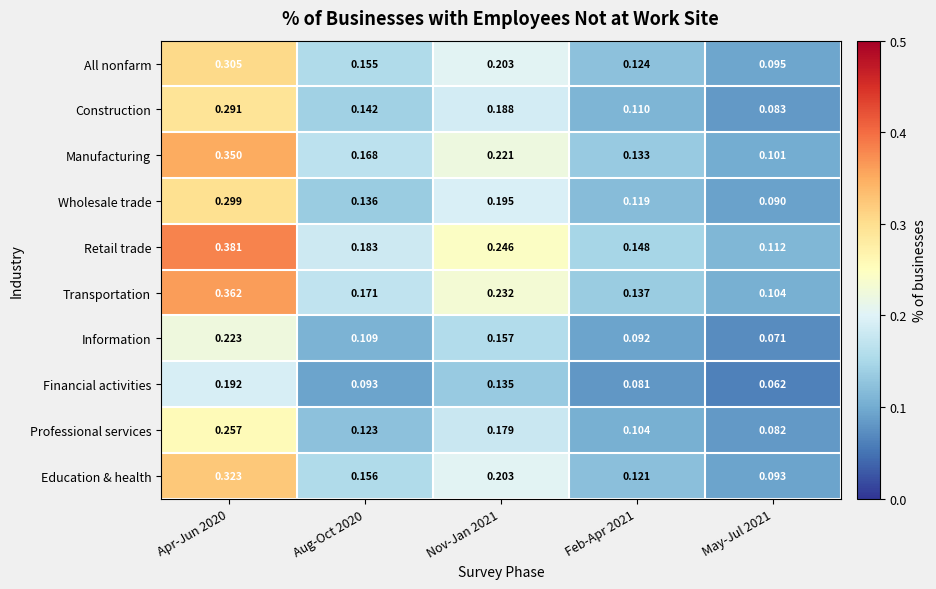

Which series changed the most between Nov-Jan 2021 and Feb-Apr 2021?

Retail trade